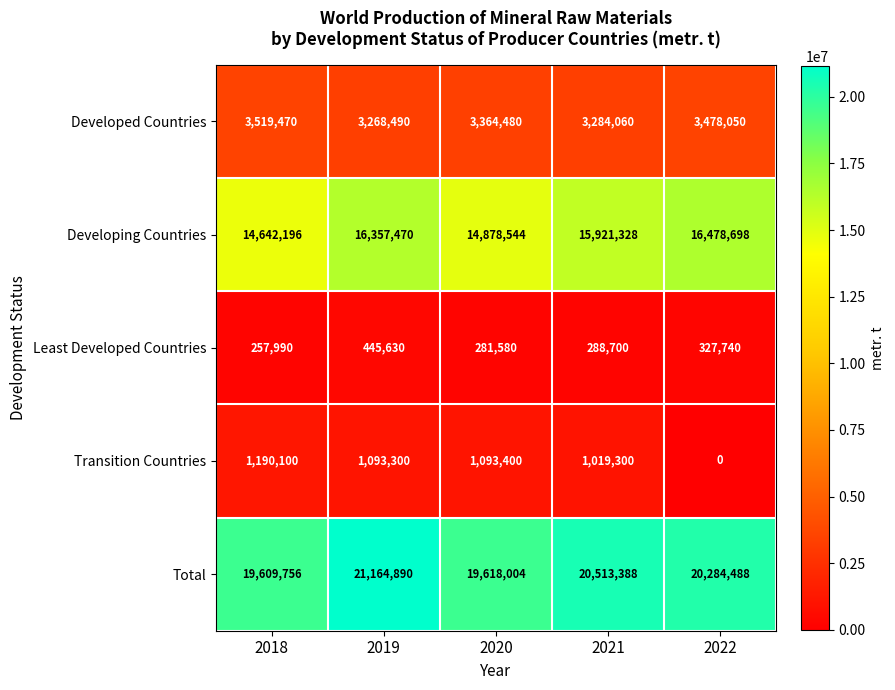

The value of Developed Countries at 2019 is 3268490. True or false?

True